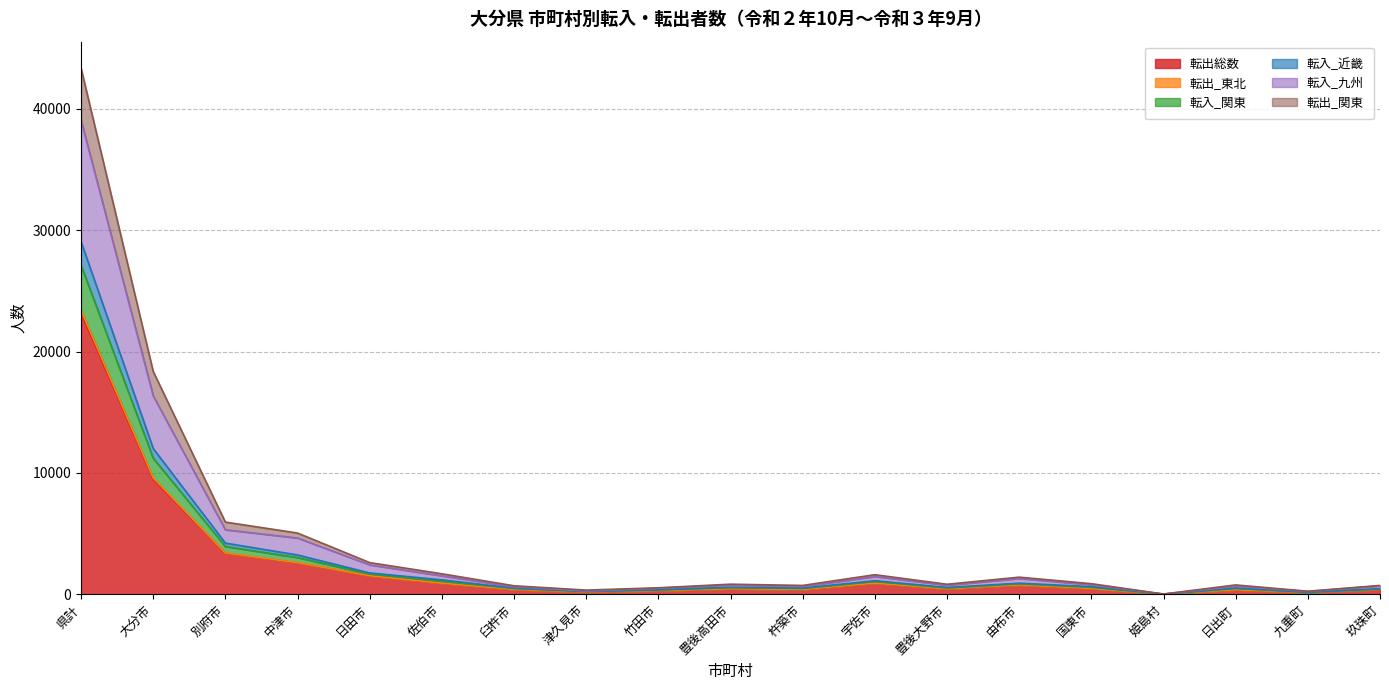

How many interior local peaks does the 転出総数 series have?

4